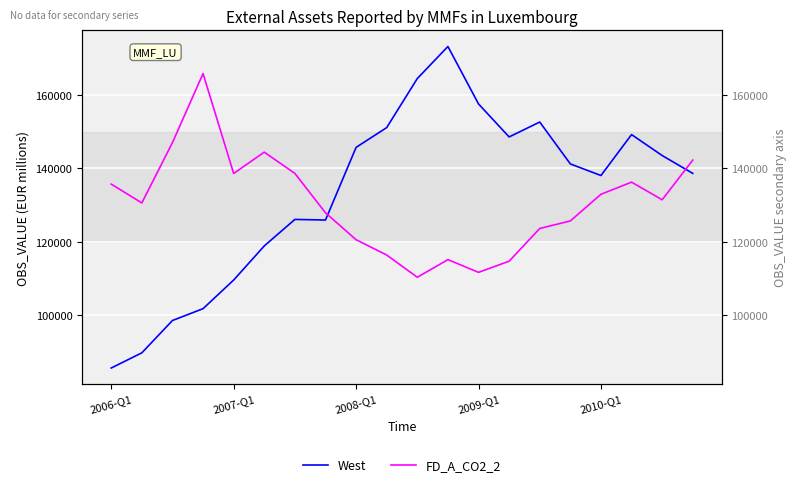

What value does the West series have at 19, to the nearest 50?

138600